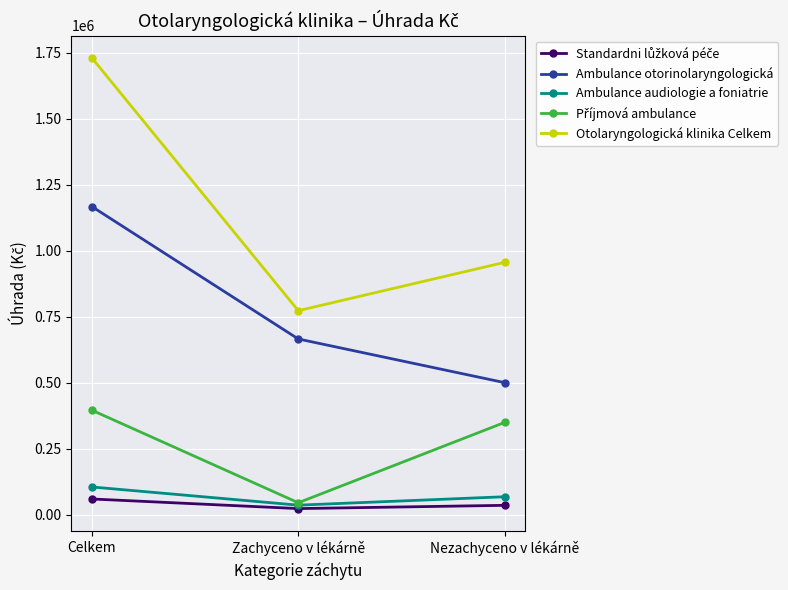

Rank the categories by Ambulance audiologie a foniatrie value from highest to lowest.

Celkem, Nezachyceno v lékárně, Zachyceno v lékárně